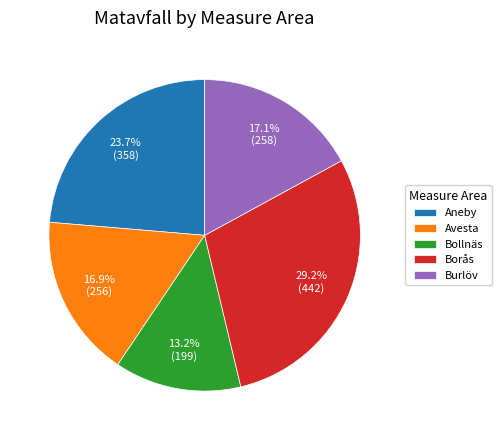

What is the ratio of the value at Borås to the value at Avesta?

1.7